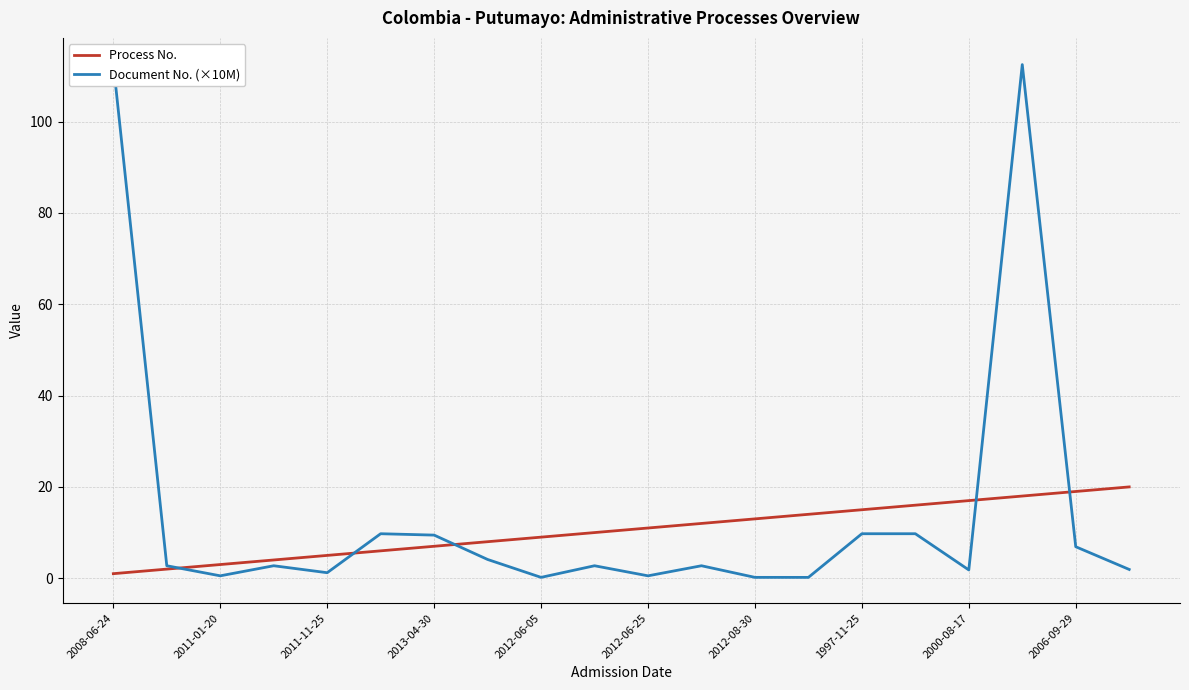

The Process No. series shows 13 at 2012-08-30. True or false?

True